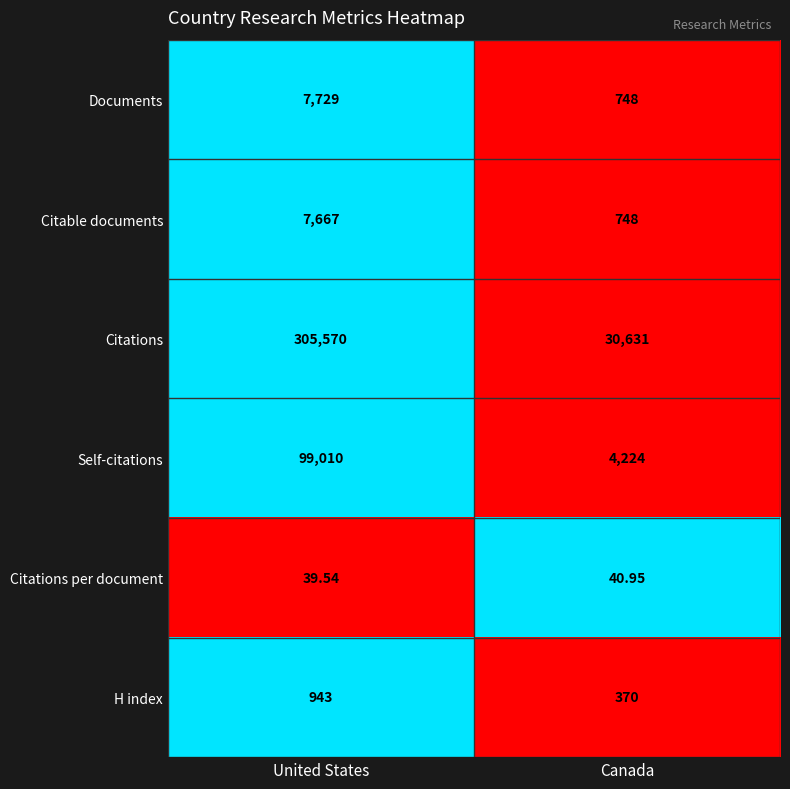

Count the number of data series in this chart.

6